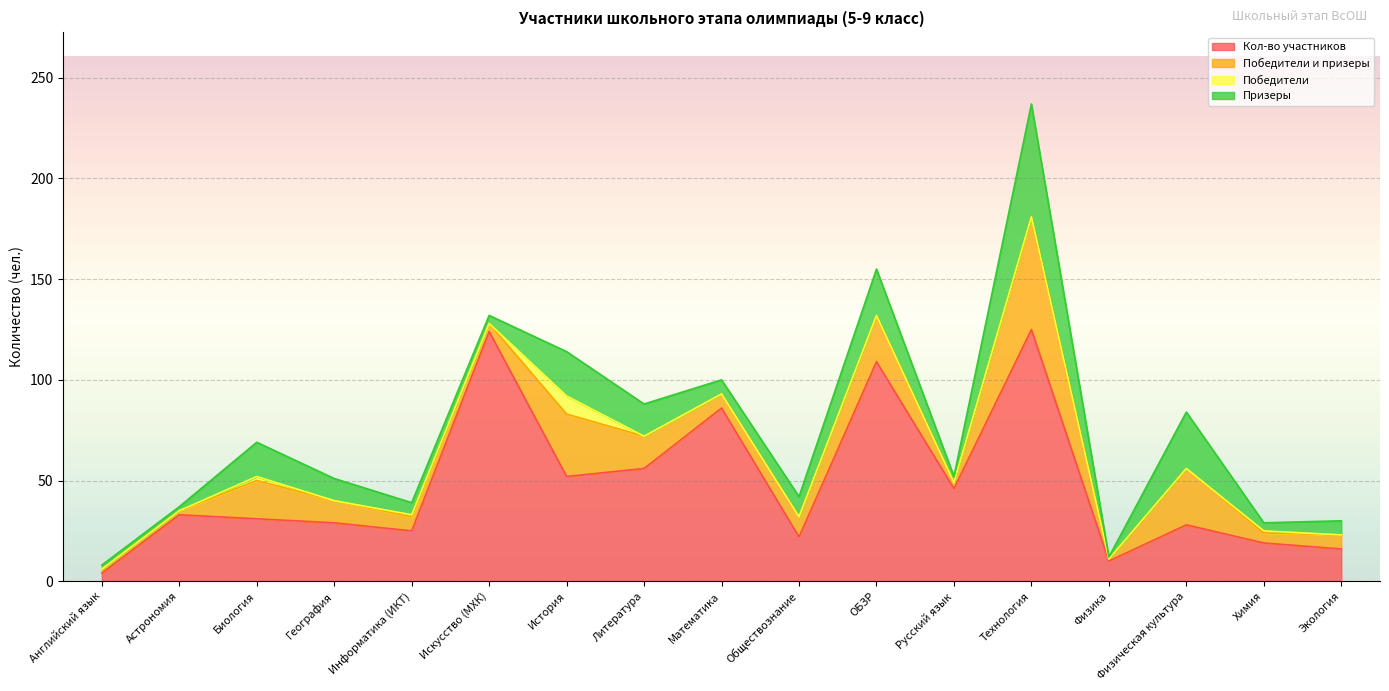

In Победители и призеры, how many points are higher than both neighbors (excluding endpoints)?

5